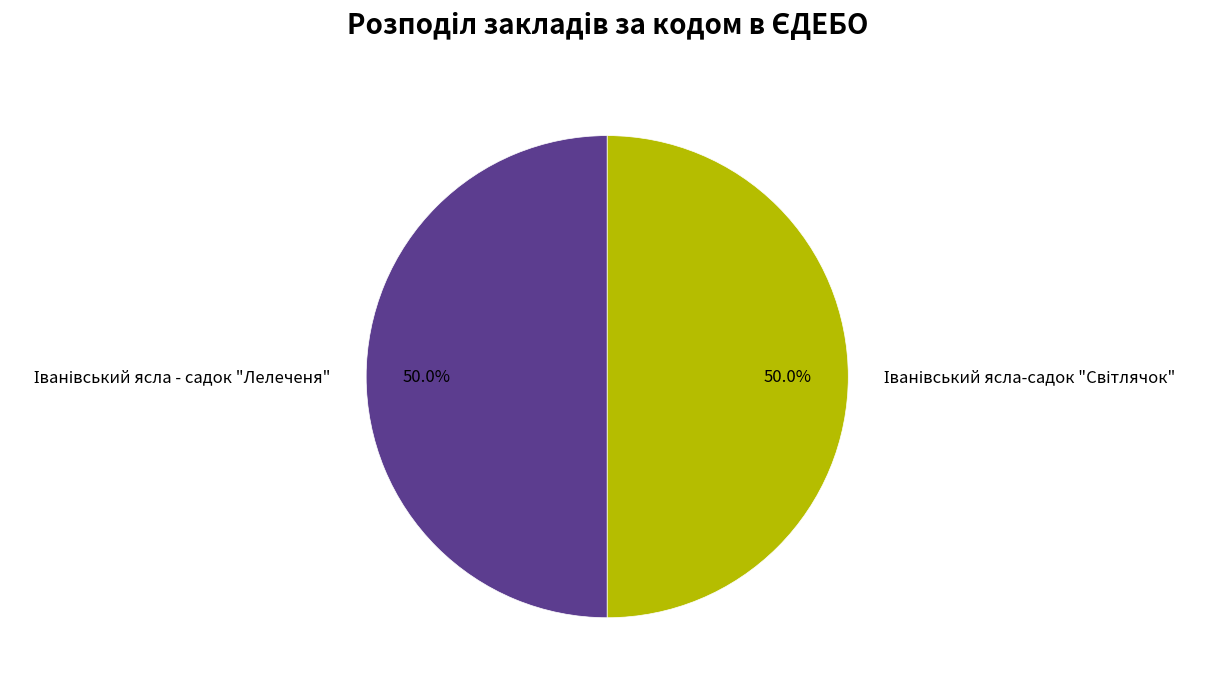

How many slices are in this pie chart?

2